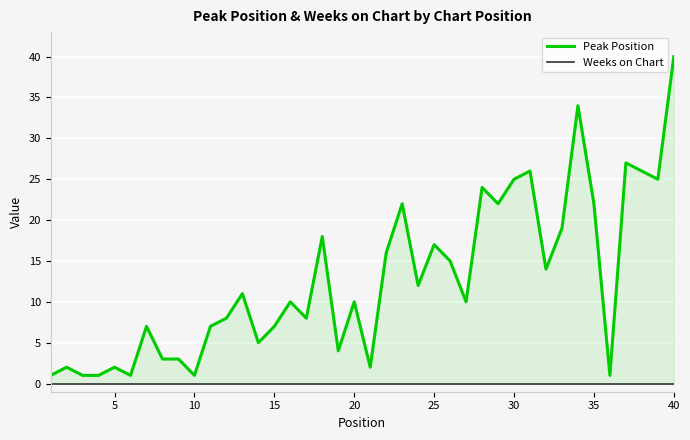

Where is the first local maximum for Peak Position?

5